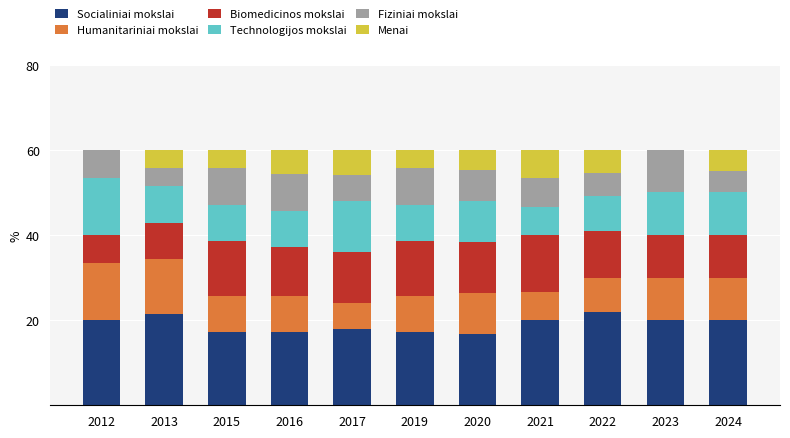

What is the total value across all series at 2019?

60.0